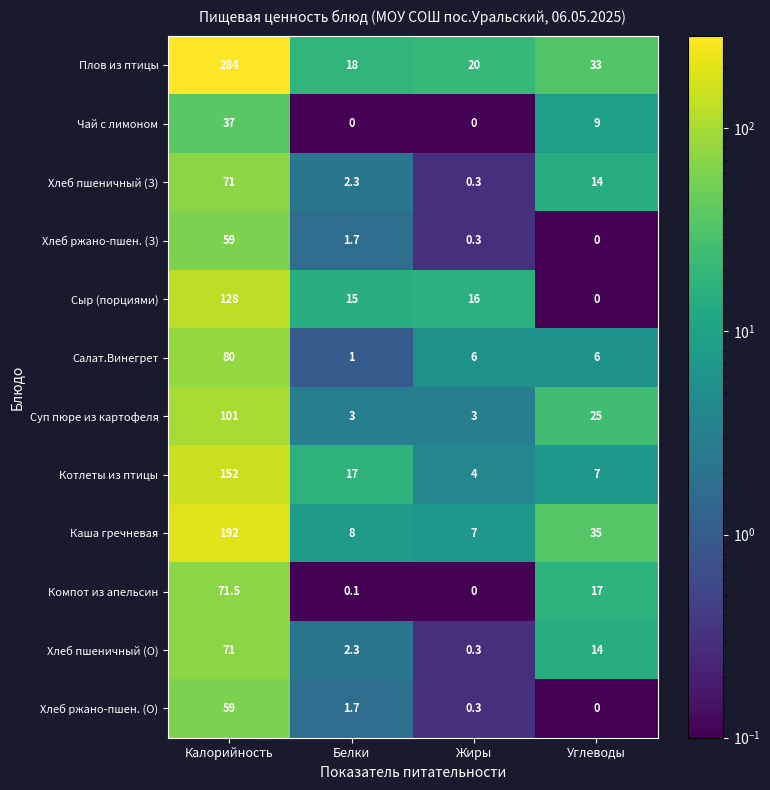

The value of Хлеб пшеничный (З) at Углеводы is 8.2. True or false?

False